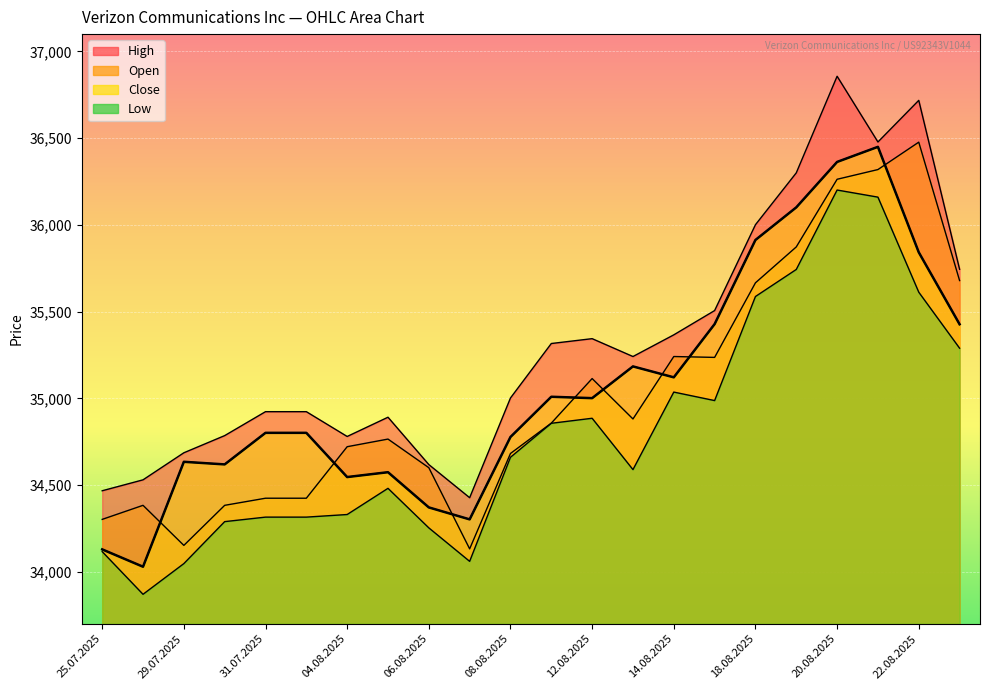

List the series in order of their peak value, highest first.

High, Open, Close, Low